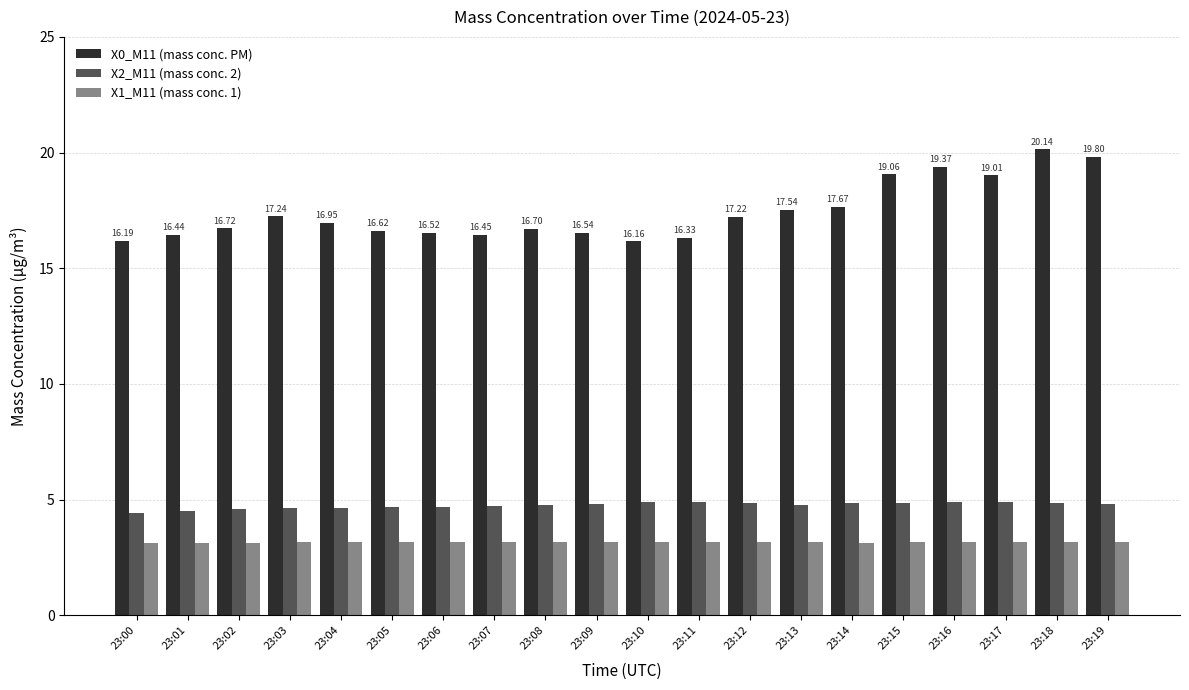

What are all the series names shown in the legend?

X0_M11 (mass conc. PM), X2_M11 (mass conc. 2), X1_M11 (mass conc. 1)